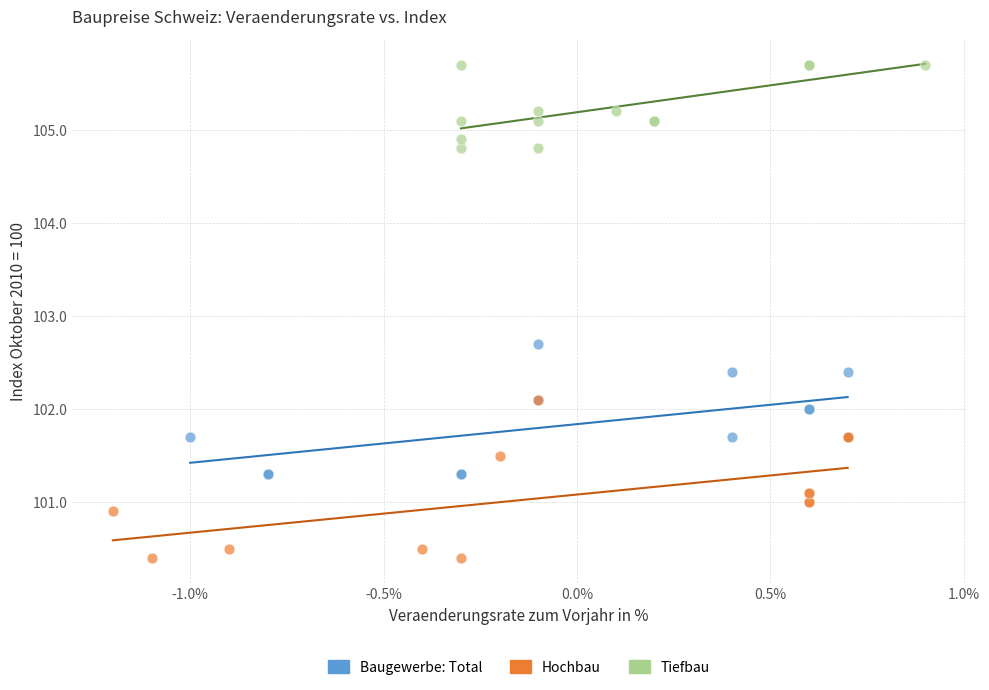

Which series has the largest Y range (max minus min)?

Hochbau